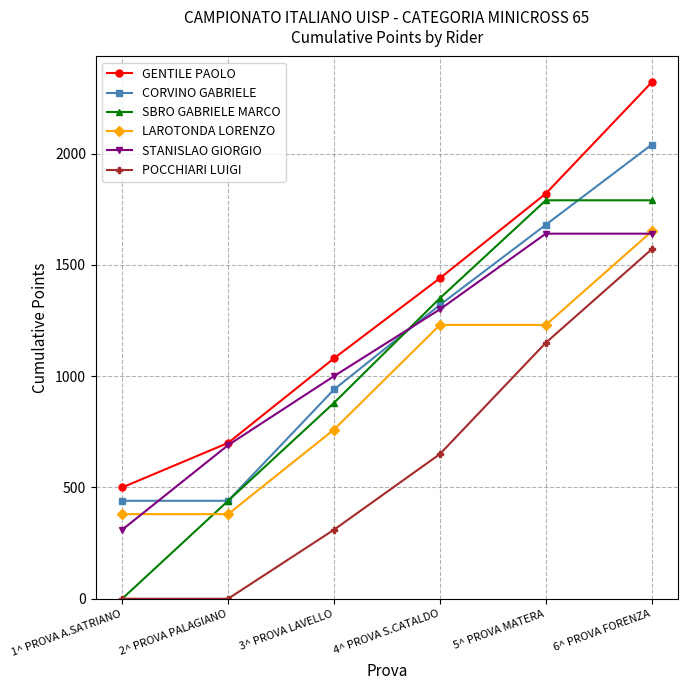

Reading left to right, transcribe all the data shown in this chart.

GENTILE PAOLO: 1^ PROVA A.SATRIANO=500	2^ PROVA PALAGIANO=700	3^ PROVA LAVELLO=1080	4^ PROVA S.CATALDO=1440	5^ PROVA MATERA=1820	6^ PROVA FORENZA=2320
CORVINO GABRIELE: 1^ PROVA A.SATRIANO=440	2^ PROVA PALAGIANO=440	3^ PROVA LAVELLO=940	4^ PROVA S.CATALDO=1320	5^ PROVA MATERA=1680	6^ PROVA FORENZA=2040
SBRO GABRIELE MARCO: 1^ PROVA A.SATRIANO=0	2^ PROVA PALAGIANO=440	3^ PROVA LAVELLO=880	4^ PROVA S.CATALDO=1350	5^ PROVA MATERA=1790	6^ PROVA FORENZA=1790
LAROTONDA LORENZO: 1^ PROVA A.SATRIANO=380	2^ PROVA PALAGIANO=380	3^ PROVA LAVELLO=760	4^ PROVA S.CATALDO=1230	5^ PROVA MATERA=1230	6^ PROVA FORENZA=1650
STANISLAO GIORGIO: 1^ PROVA A.SATRIANO=310	2^ PROVA PALAGIANO=690	3^ PROVA LAVELLO=1000	4^ PROVA S.CATALDO=1300	5^ PROVA MATERA=1640	6^ PROVA FORENZA=1640
POCCHIARI LUIGI: 1^ PROVA A.SATRIANO=0	2^ PROVA PALAGIANO=0	3^ PROVA LAVELLO=310	4^ PROVA S.CATALDO=650	5^ PROVA MATERA=1150	6^ PROVA FORENZA=1570